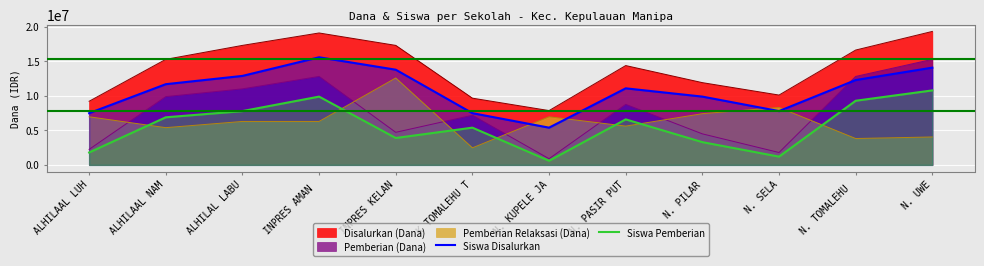

Does the chart display data point markers on the line(s)?

No